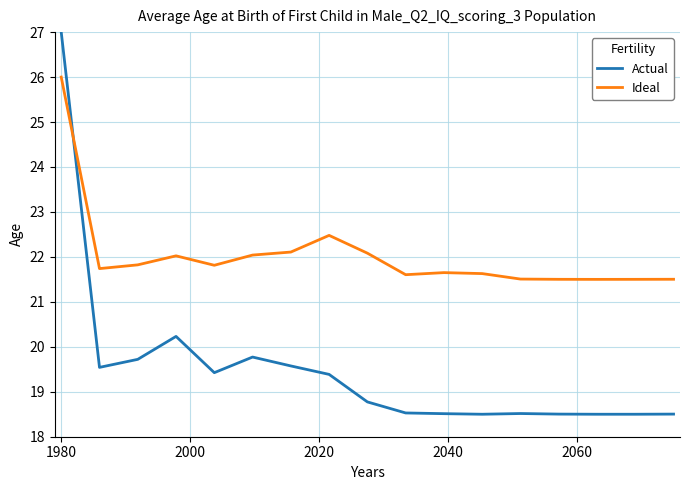

What is the greatest value displayed?

27.0